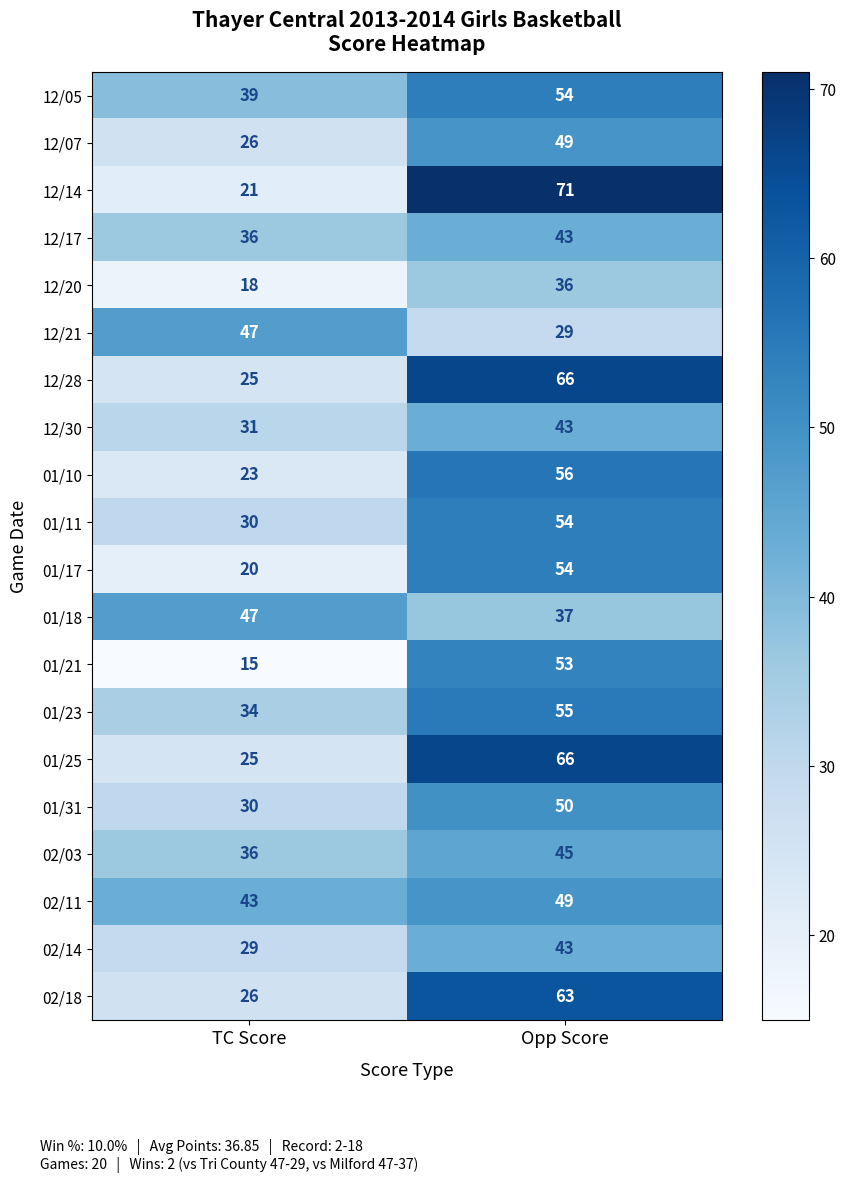

The value of 02/18 at TC Score is 26. True or false?

True